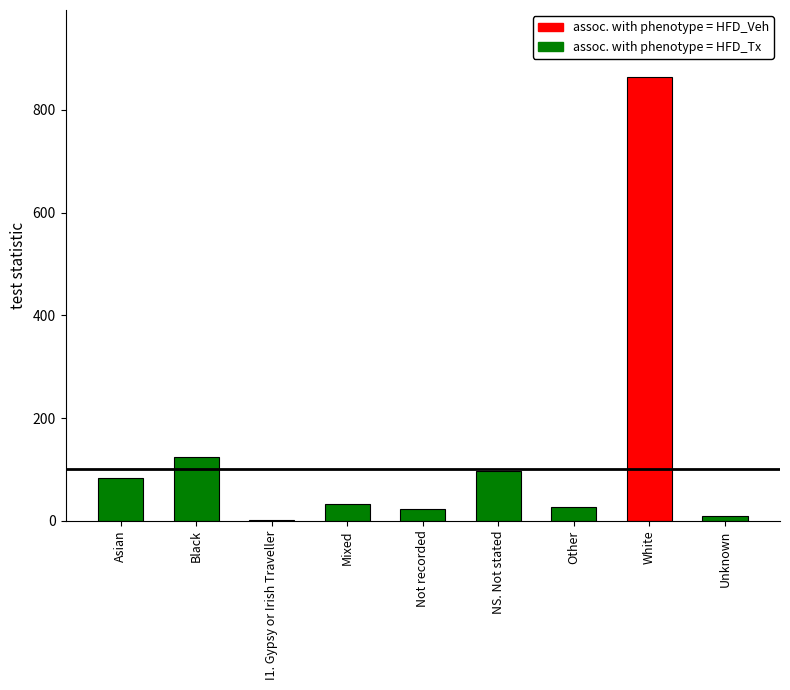

List the labels in order of value, largest first.

White, Black, NS. Not stated, Asian, Mixed, Other, Not recorded, Unknown, I1. Gypsy or Irish Traveller